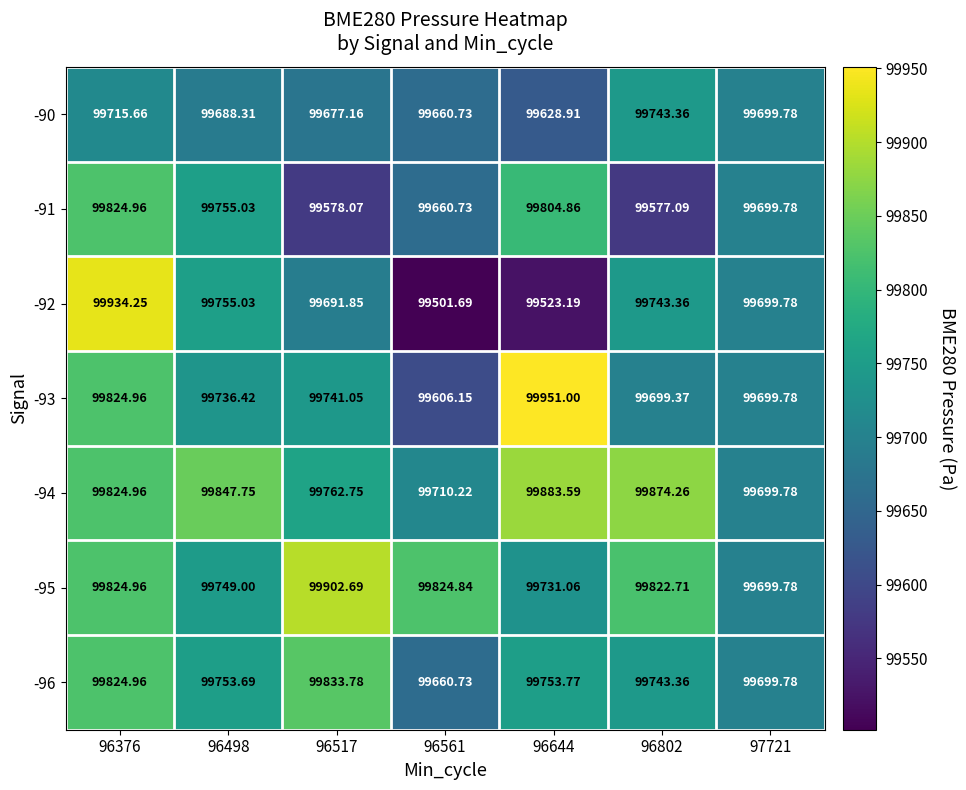

Is the value of -93 at 96644 greater than the value of -94 at 96644?

Yes